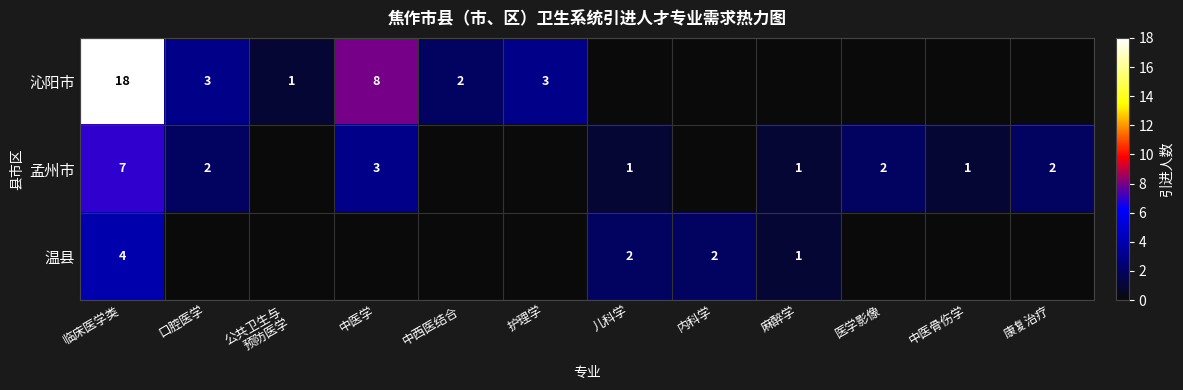

The value of 孟州市 at 医学影像 is 2. True or false?

True